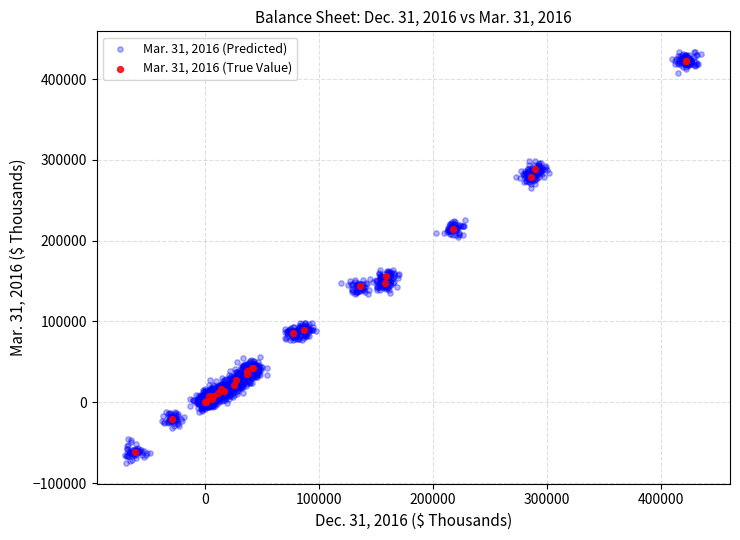

Which series contains the lowest Y value?

Mar. 31, 2016 (Predicted)